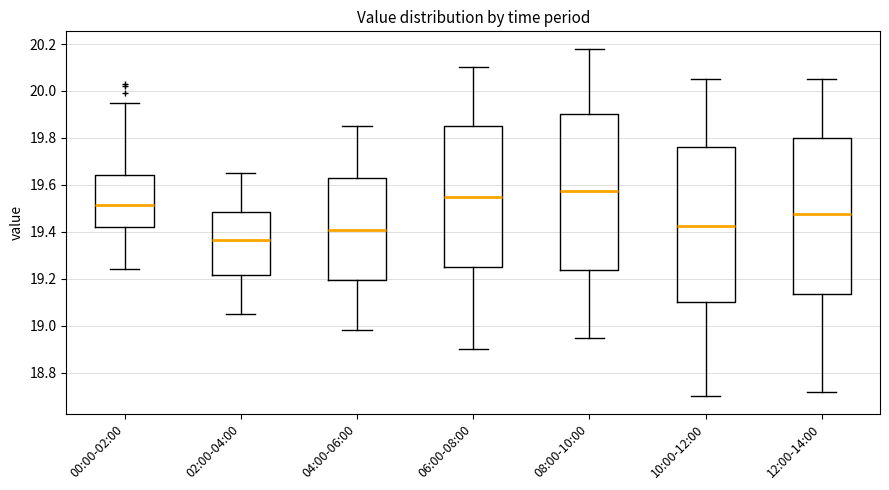

Where is the lower edge of the box for 10:00-12:00 on the y-axis? The values are not printed on the chart, so give them approximately, as read against the axis.

19.10